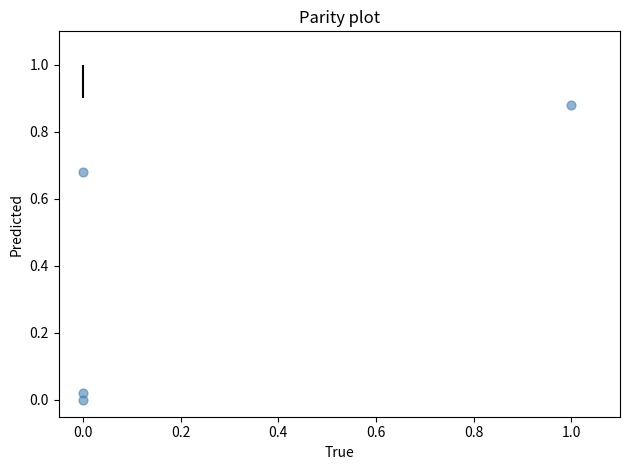

What is the range of X values (max minus min)?

1.0